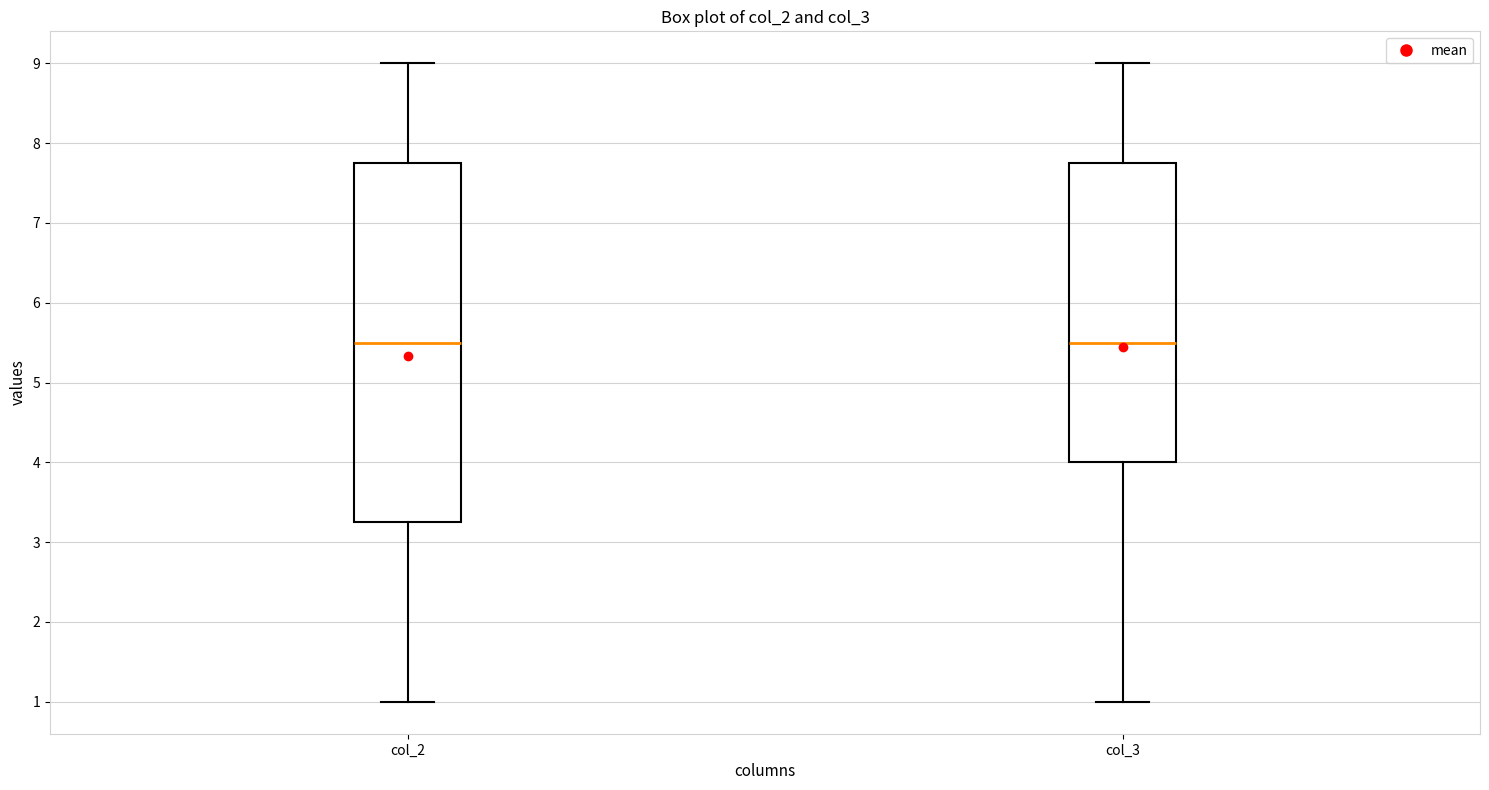

Where does the upper whisker of the box for col_3 end on the y-axis? The values are not printed on the chart, so give them approximately, as read against the axis.

9.0